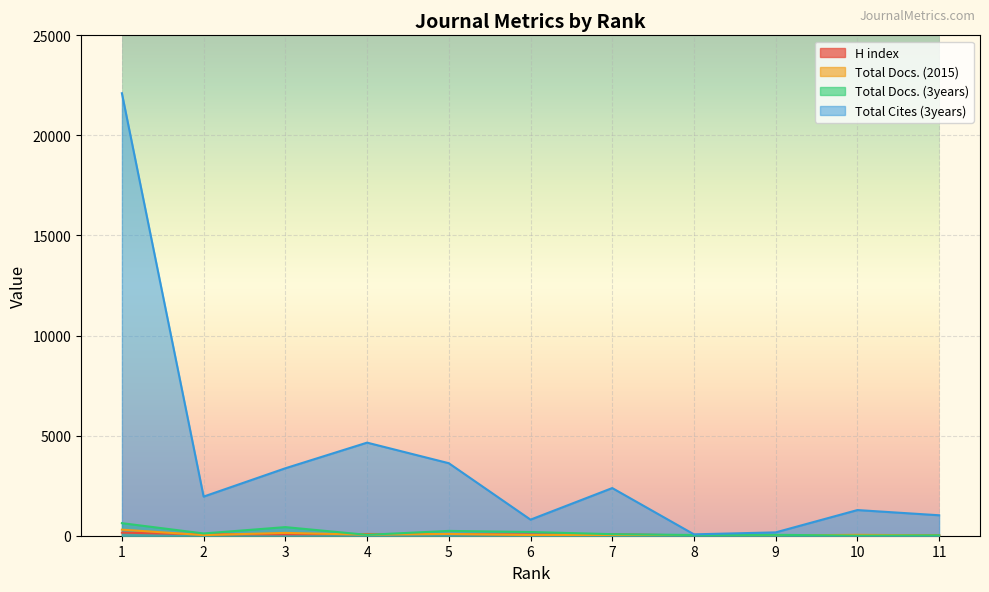

Reading left to right, list all the values displayed in this chart.

H index: 1=154	2=68	3=72	4=85	5=83	6=61	7=77	8=11	9=2	10=21	11=32
Total Docs. (2015): 1=303	2=32	3=141	4=51	5=90	6=34	7=38	8=11	9=12	10=45	11=18
Total Docs. (3years): 1=628	2=113	3=430	4=44	5=241	6=185	7=78	8=36	9=46	10=3	11=19
Total Cites (3years): 1=22107	2=1955	3=3370	4=4651	5=3623	6=803	7=2381	8=69	9=167	10=1282	11=1022